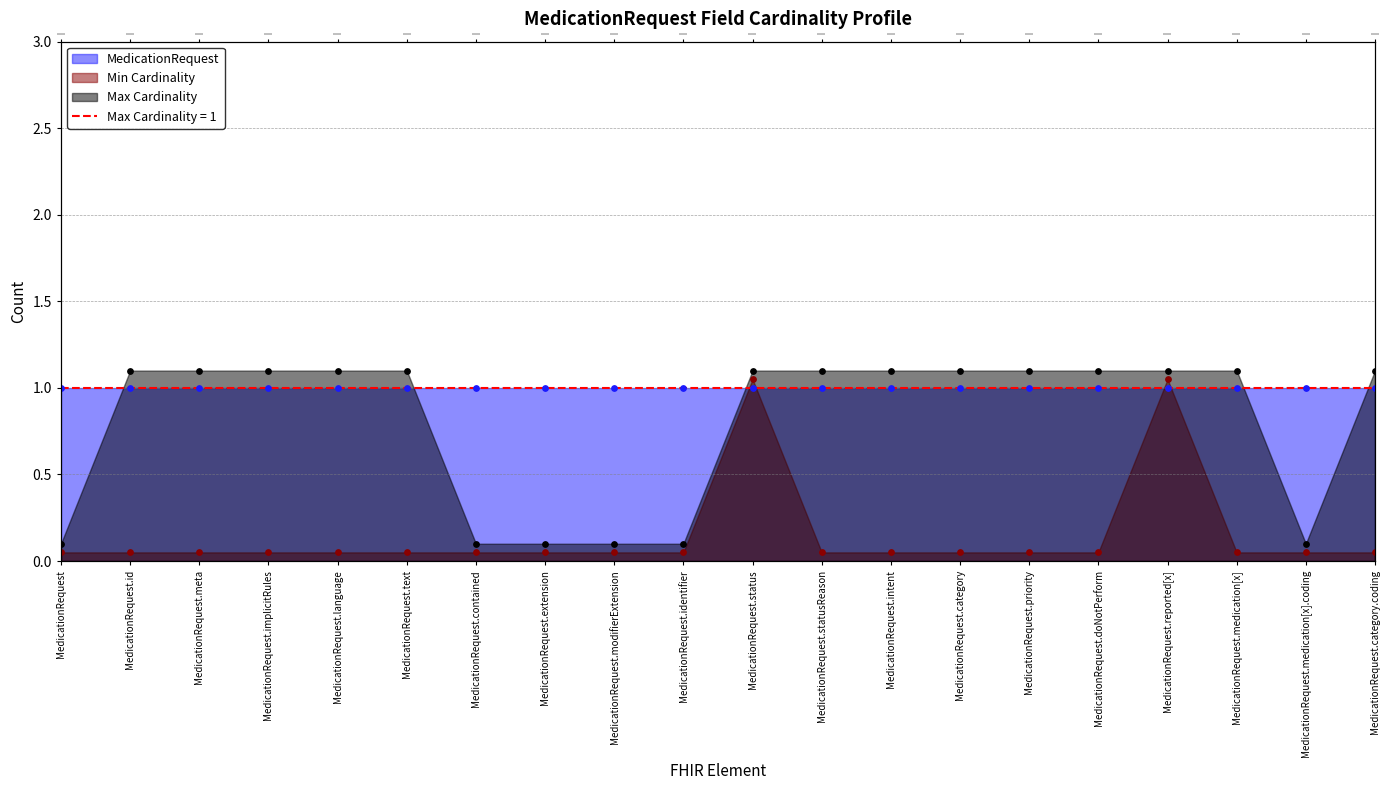

Which series contains the highest Y value?

Max Cardinality